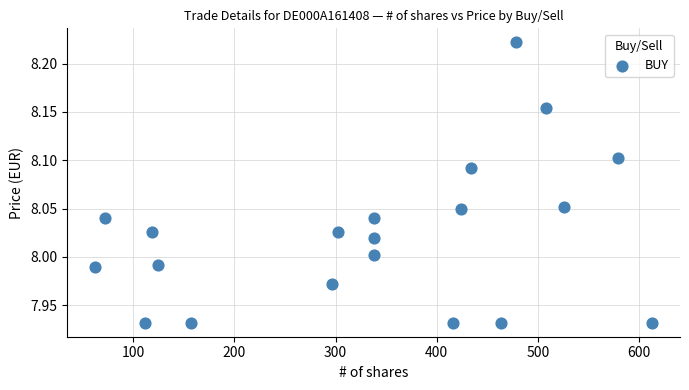

What is the range of Y values (max minus min)?

0.3